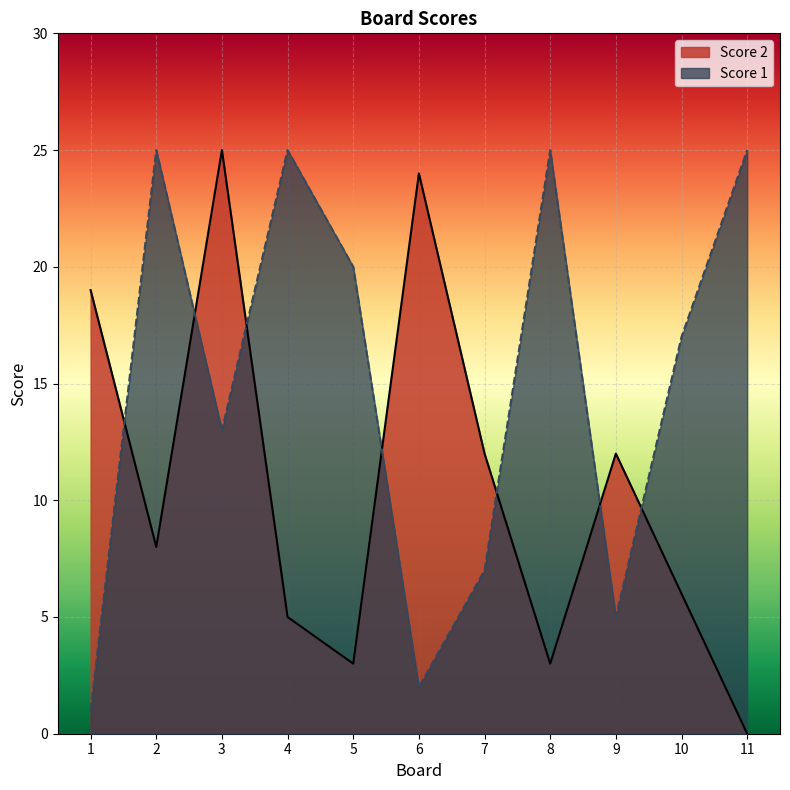

At 11, list the series in order from smallest to largest.

Score 2, Score 1